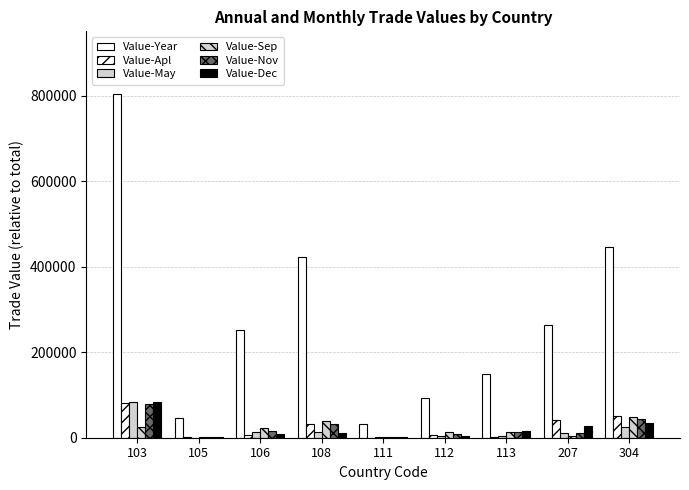

List the labels in order of Value-Sep value, largest first.

304, 108, 103, 106, 112, 113, 207, 105, 111